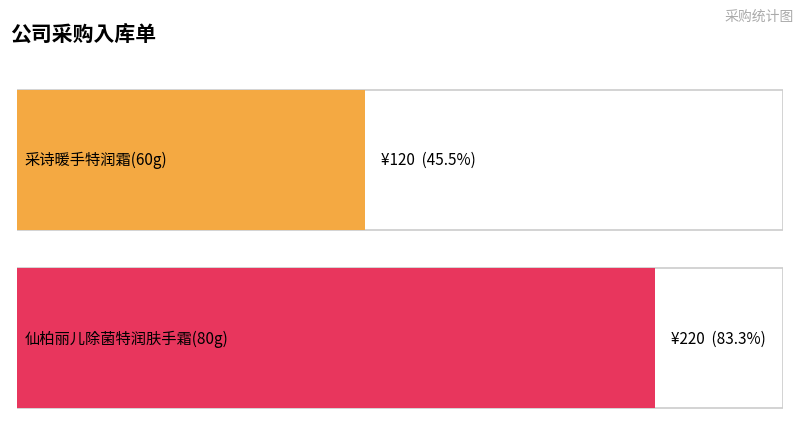

What is the label of the 2nd bar from the right?

采诗暖手特润霜(60g)